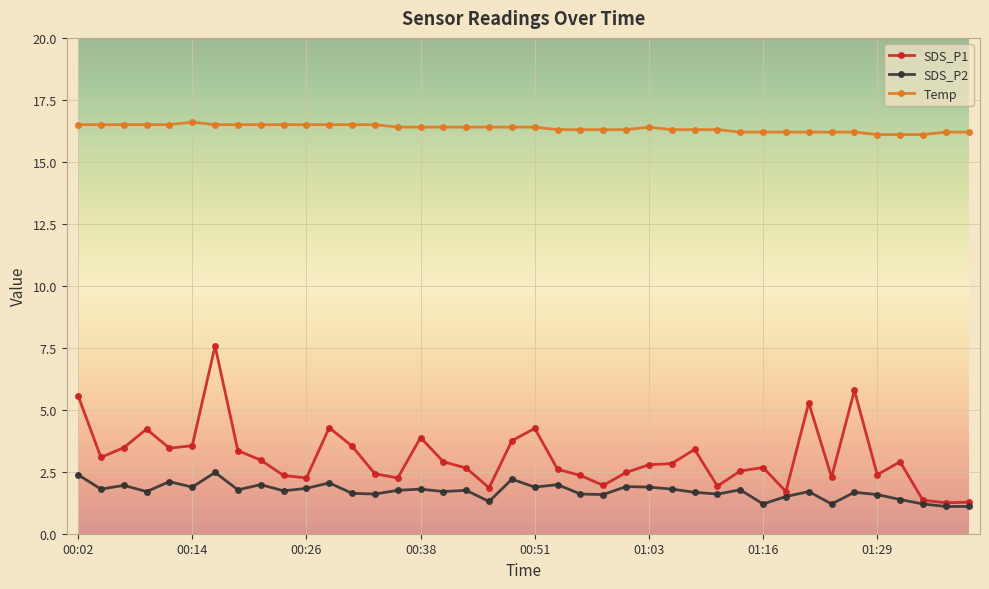

True or false: SDS_P1 has more than 1 interior local peaks.

True